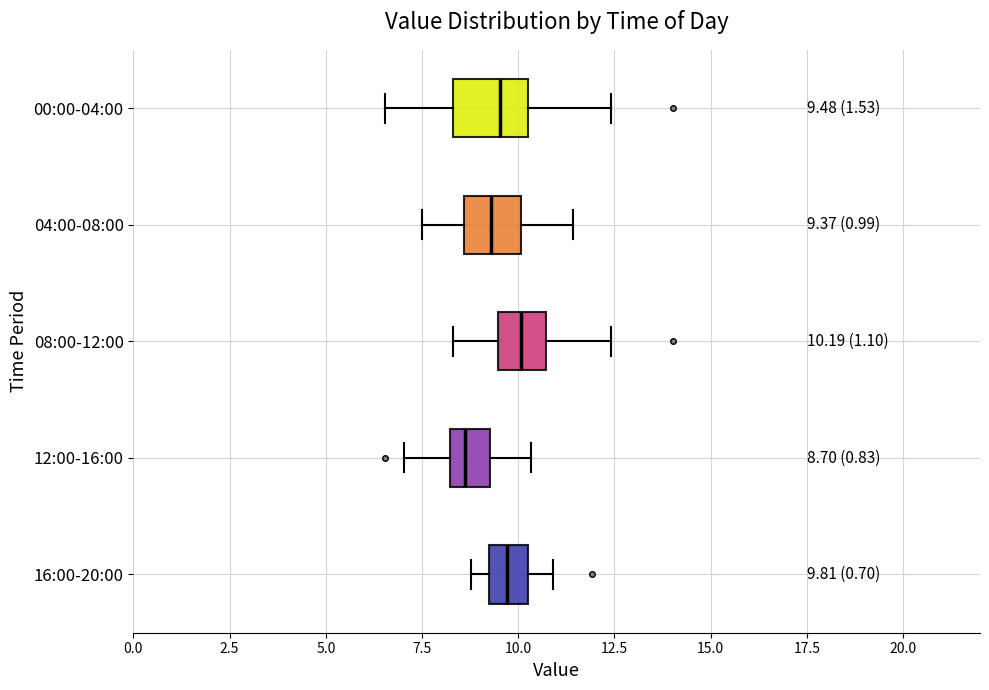

Which box's median line is the furthest to the left?

12:00-16:00